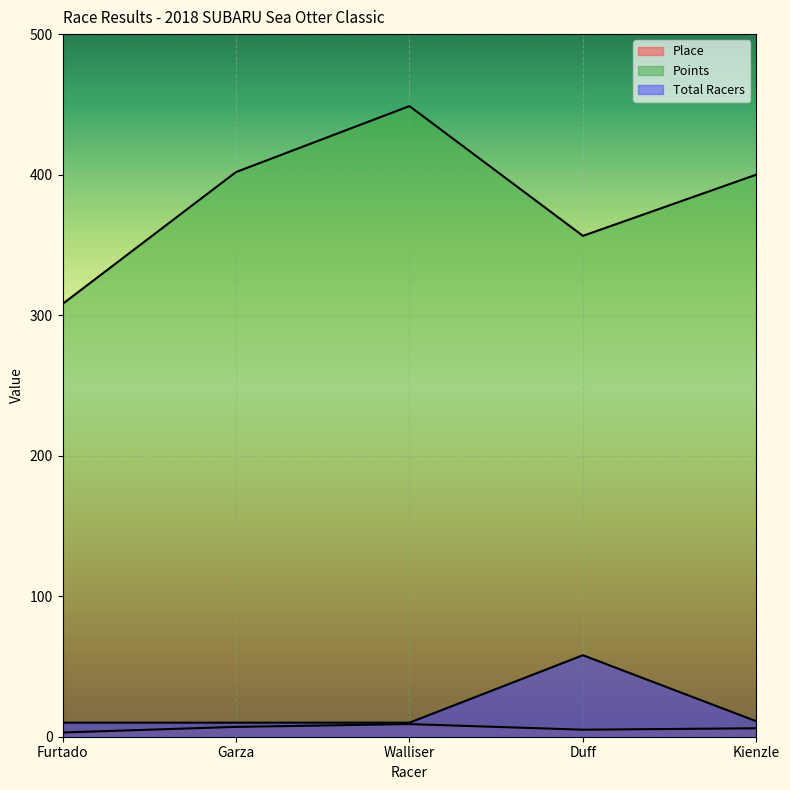

True or false: Total Racers and Place intersect in this chart.

False